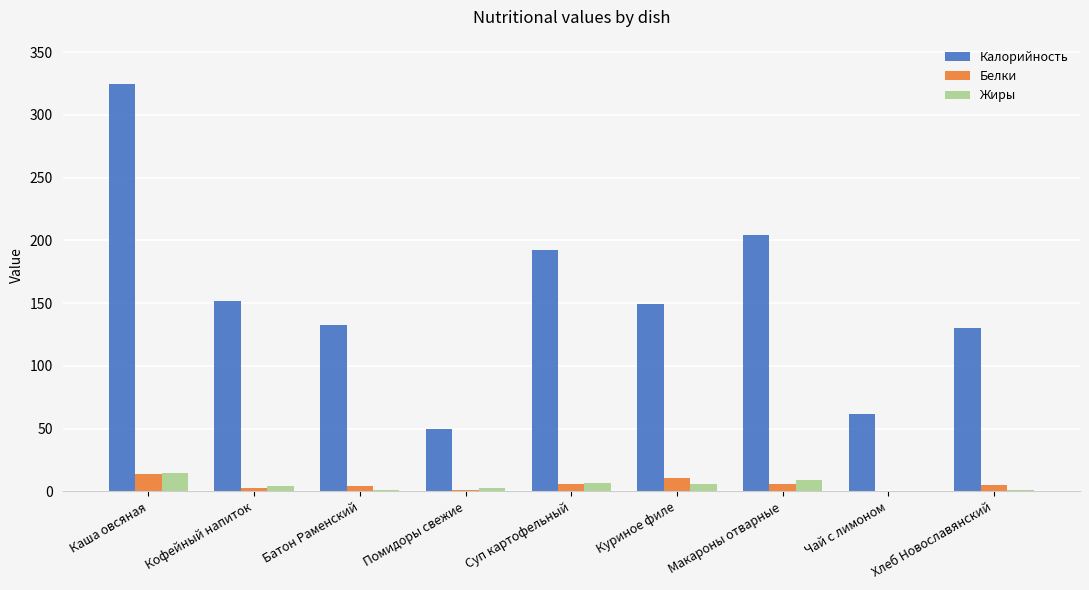

What is the total value across all series at Помидоры свежие?

54